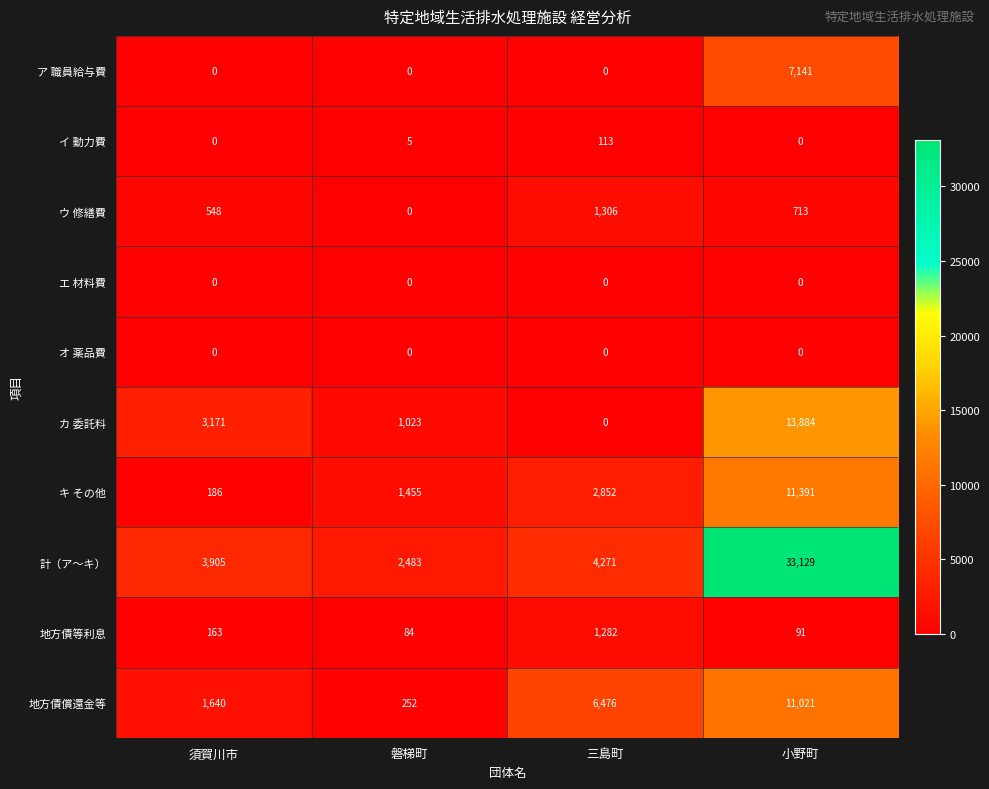

Which series has the widest spread of values?

計（ア～キ）